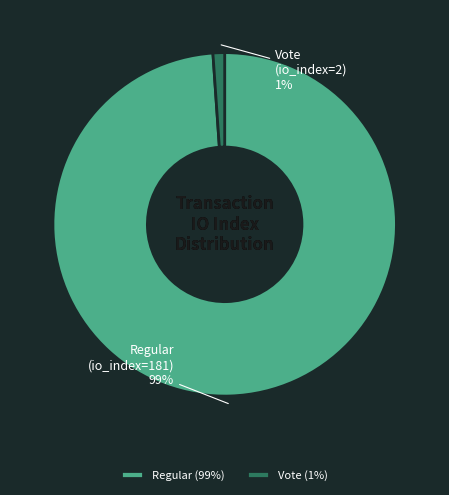

Is there any slice that represents more than half of the pie?

Yes